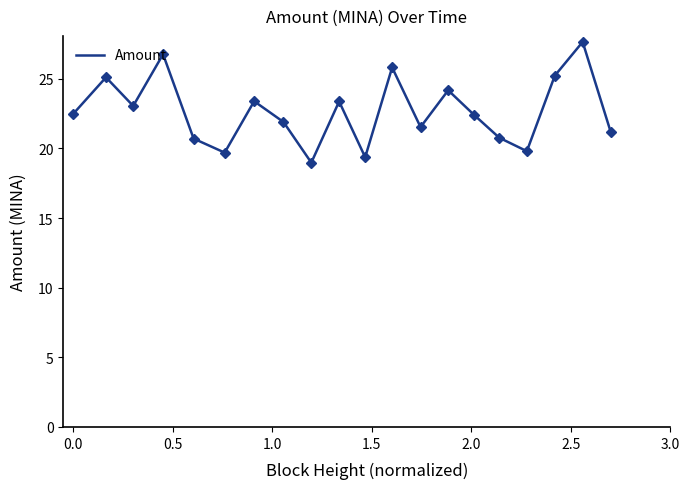

What is the maximum value shown in the chart?

27.6